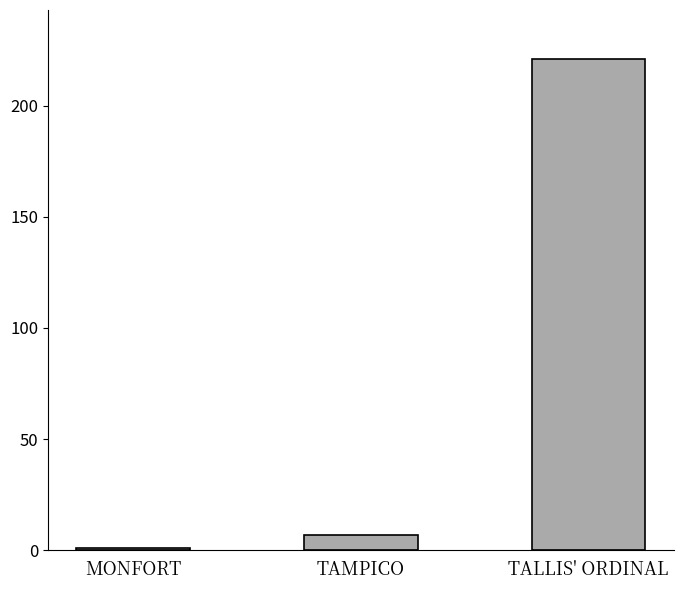

Between MONFORT and TALLIS' ORDINAL, which is larger?

TALLIS' ORDINAL